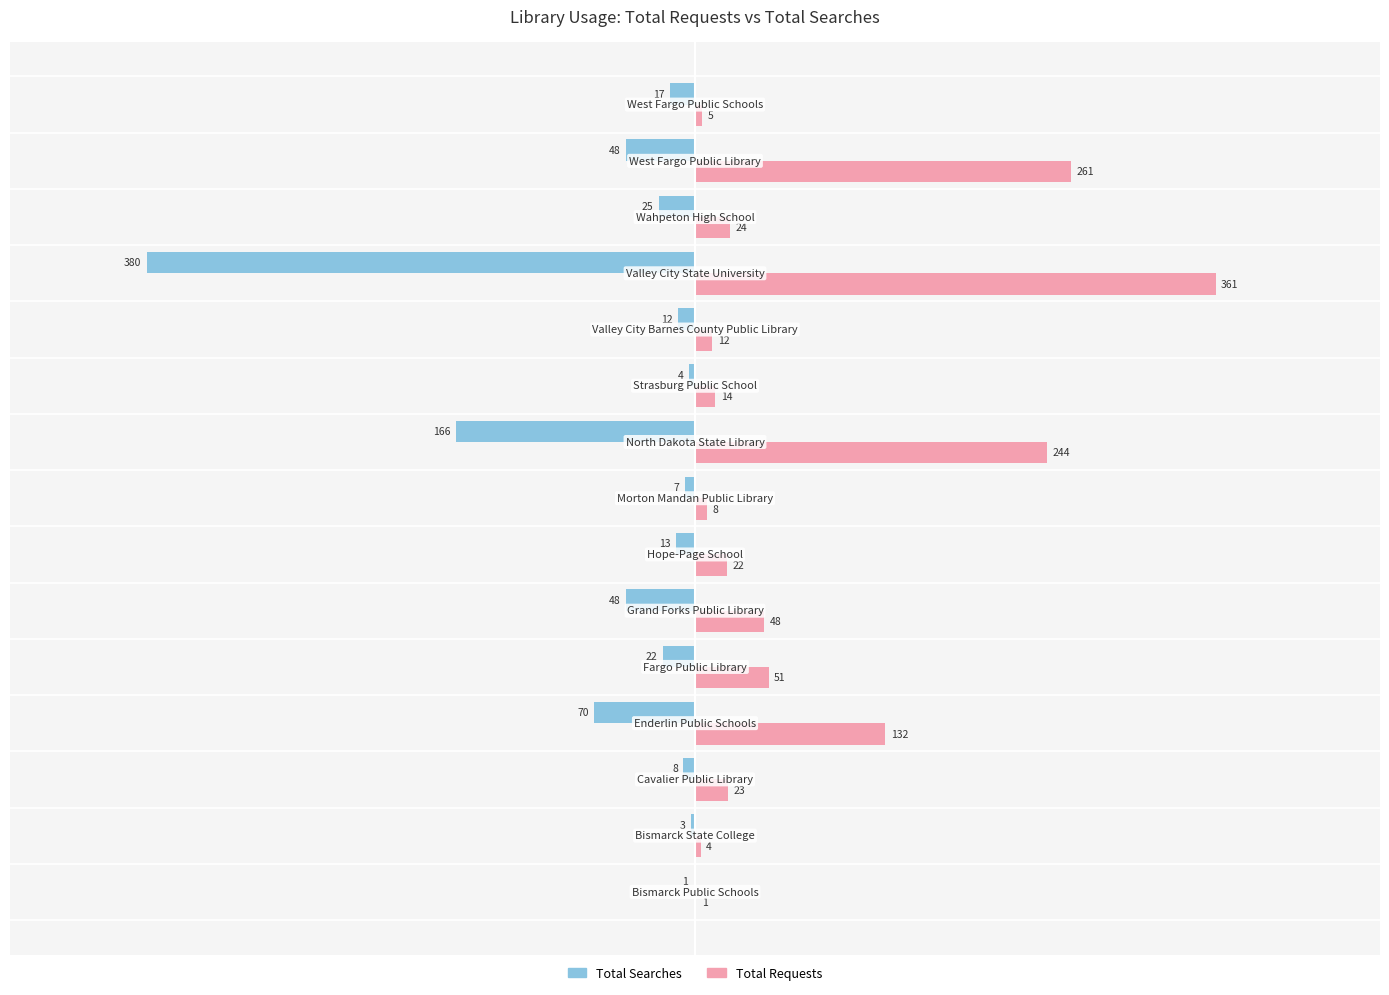

What is the highest value of the Total Requests series?

361